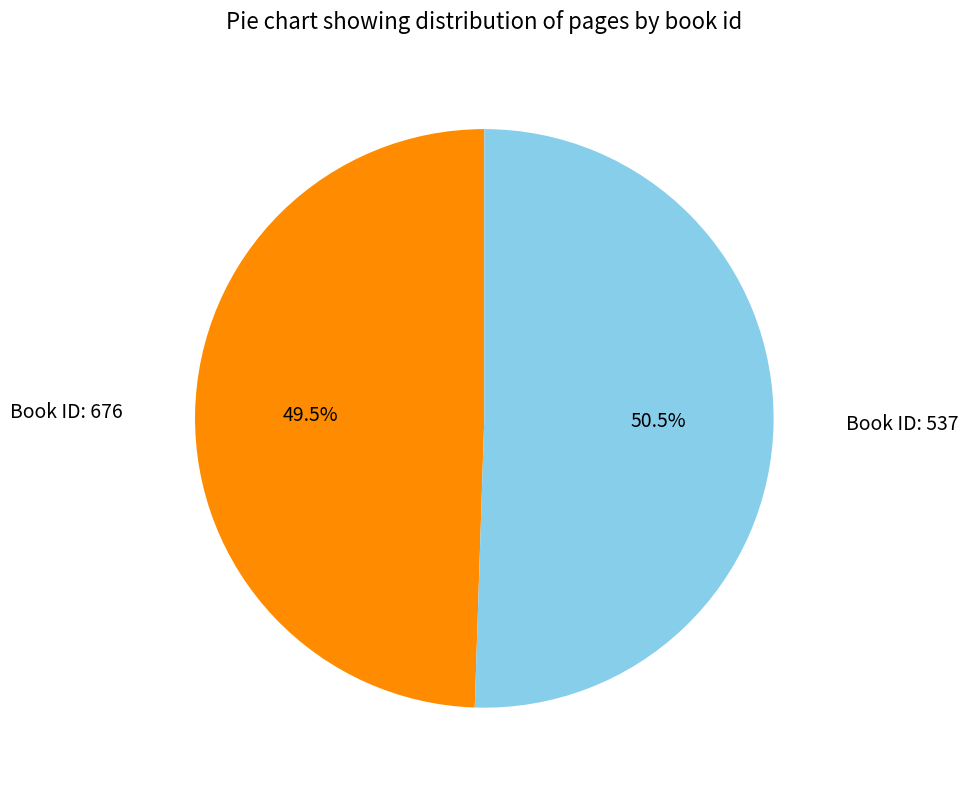

Count the number of slices in the pie.

2